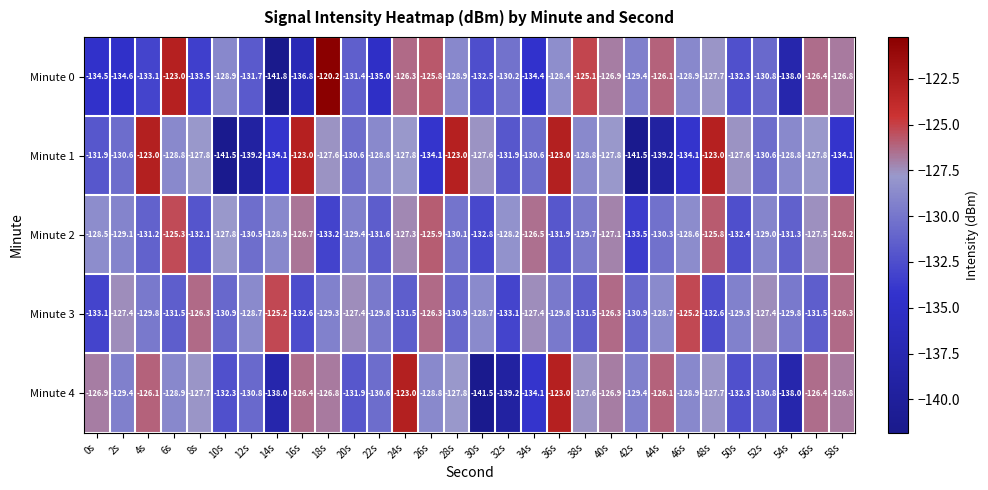

Which series has the largest range (max minus min)?

Minute 0